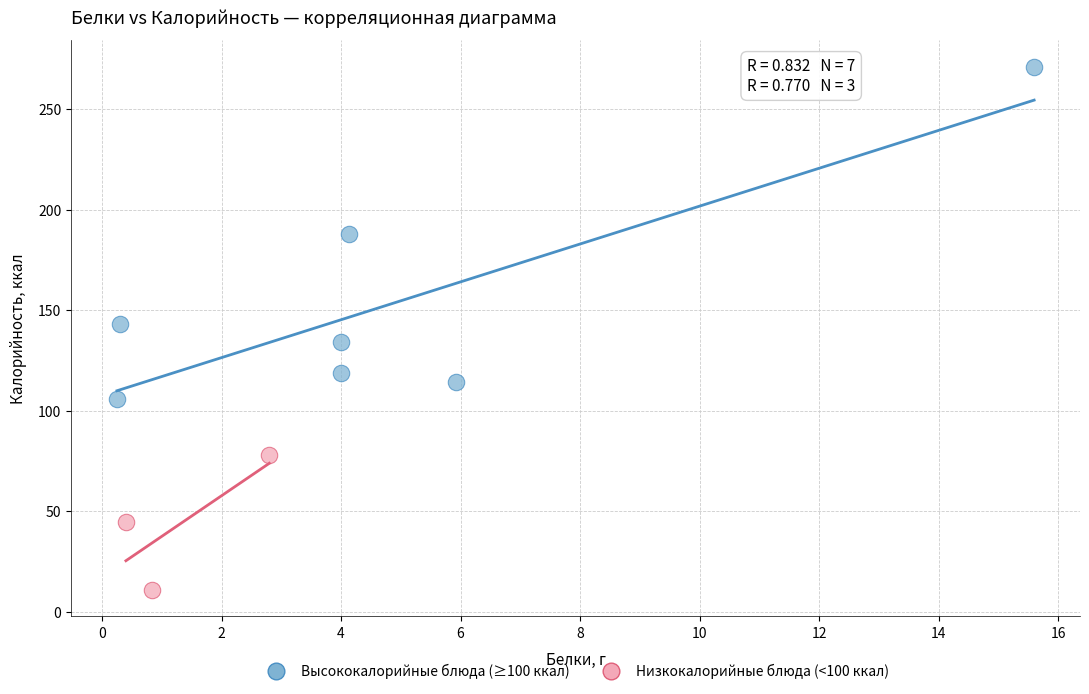

Which series has the widest spread of Y values?

Высококалорийные блюда (≥100 ккал)